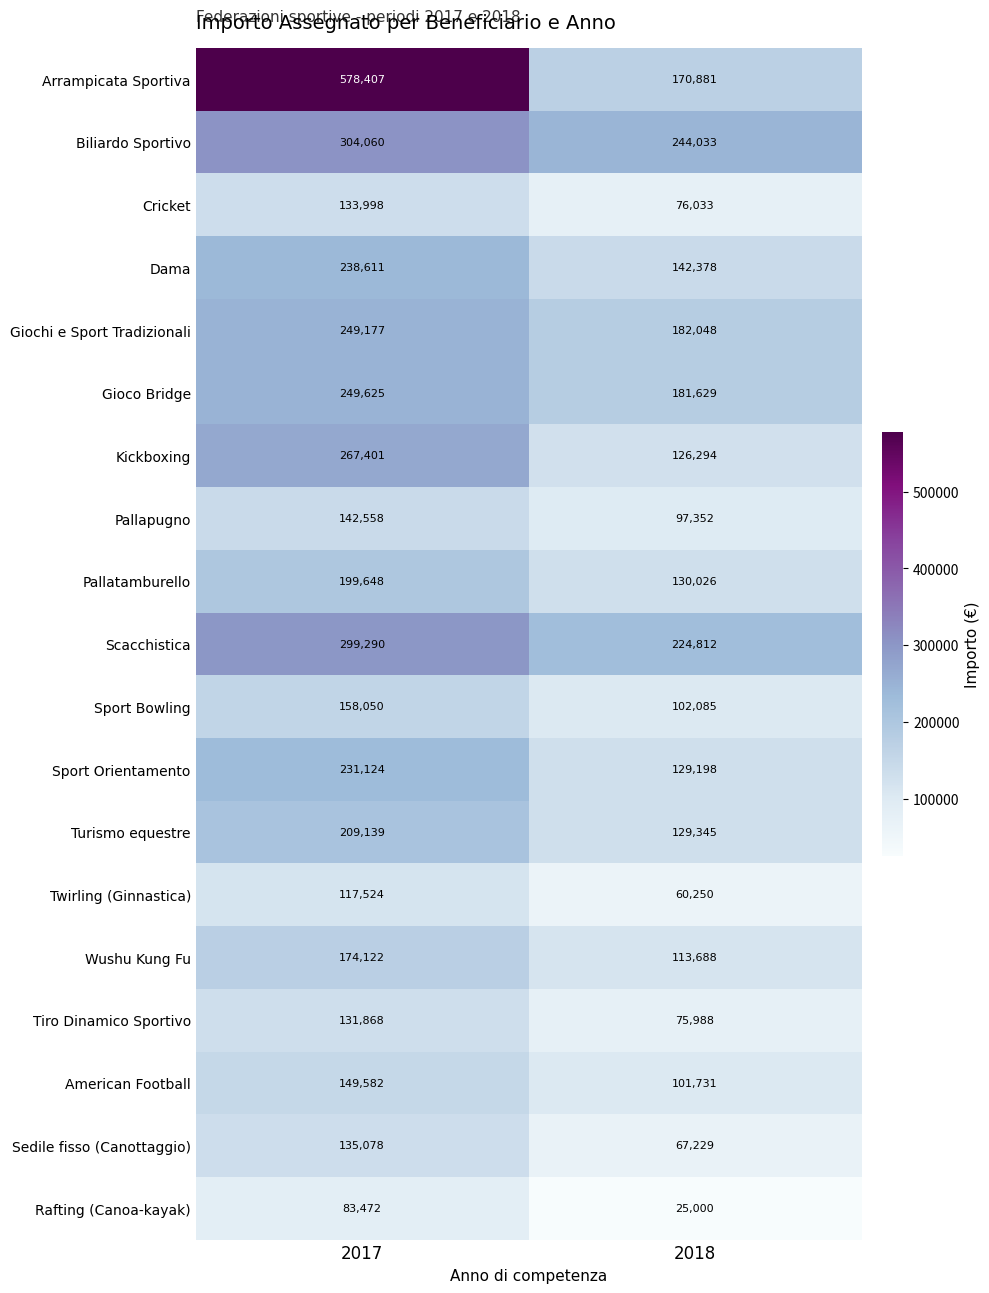

At 2017, list the series in order from largest to smallest.

Arrampicata Sportiva, Biliardo Sportivo, Scacchistica, Kickboxing, Gioco Bridge, Giochi e Sport Tradizionali, Dama, Sport Orientamento, Turismo equestre, Pallatamburello, Wushu Kung Fu, Sport Bowling, American Football, Pallapugno, Sedile fisso (Canottaggio), Cricket, Tiro Dinamico Sportivo, Twirling (Ginnastica), Rafting (Canoa-kayak)